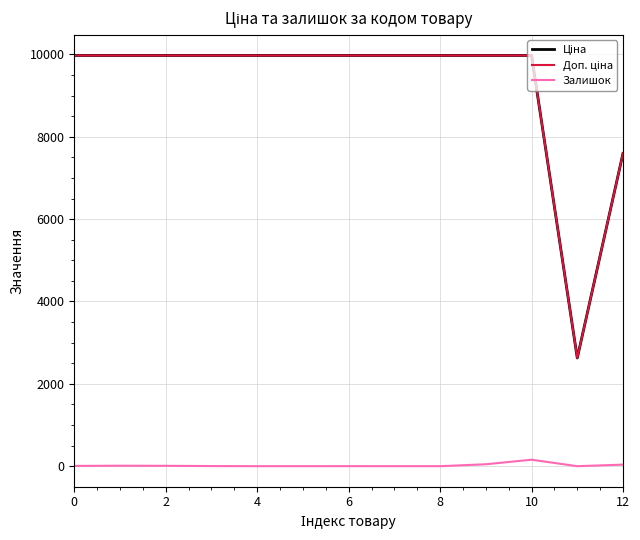

What is the maximum value shown in the chart?

9975.0